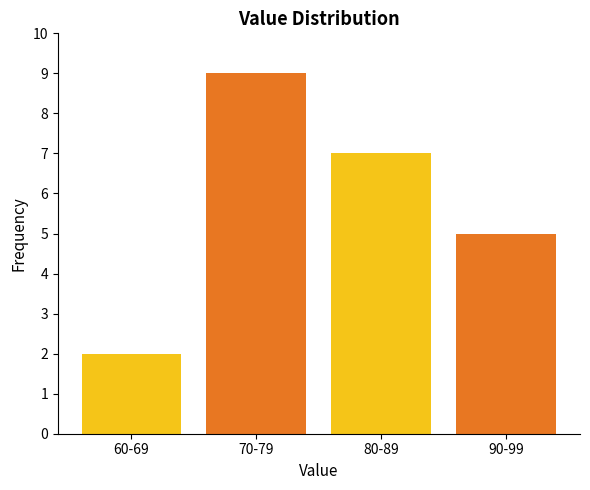

Reading left to right, transcribe all the data shown in this chart.

2	9	7	5